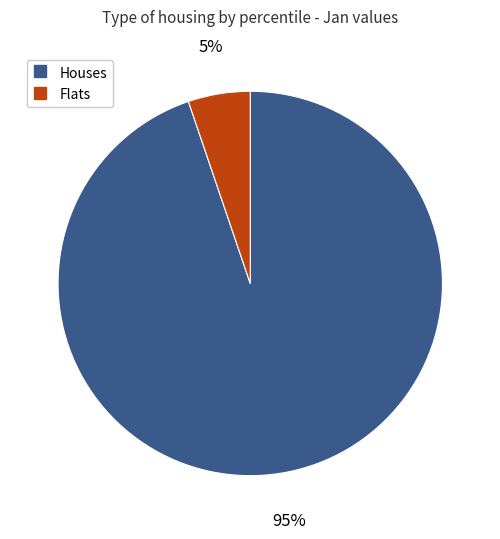

How many slices are in this pie chart?

2